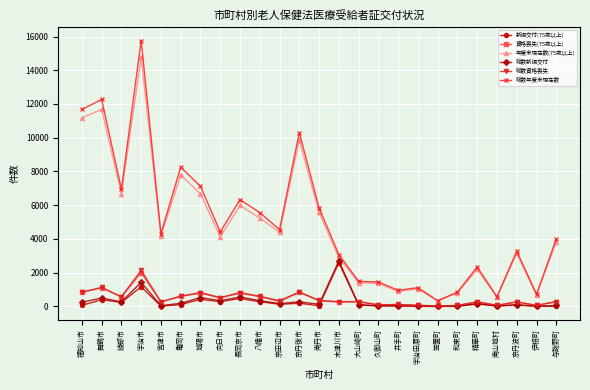

True or false: 年度末現在数(75歳以上) and 資格喪失(75歳以上) cross at least once.

False